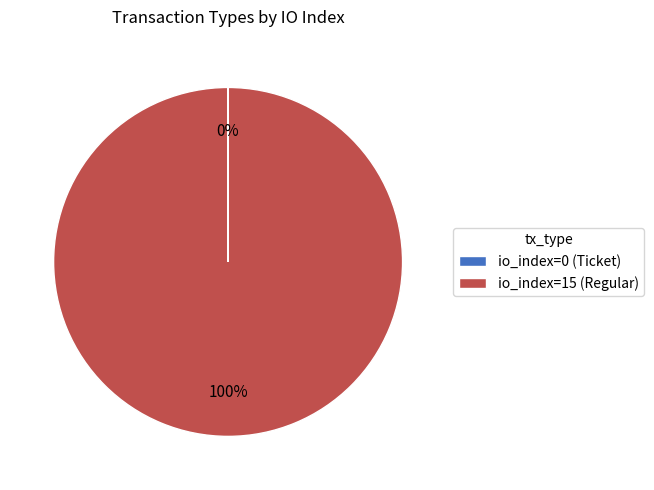

To the nearest percent, what is the difference between the largest and smallest slice percentages?

100%